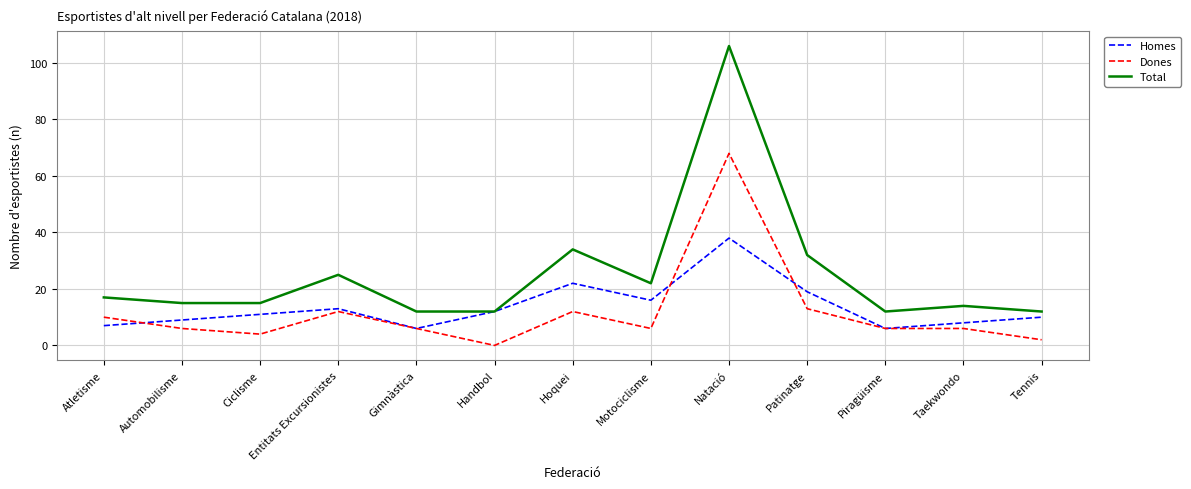

Which category has the highest value in the Homes series?

Natació